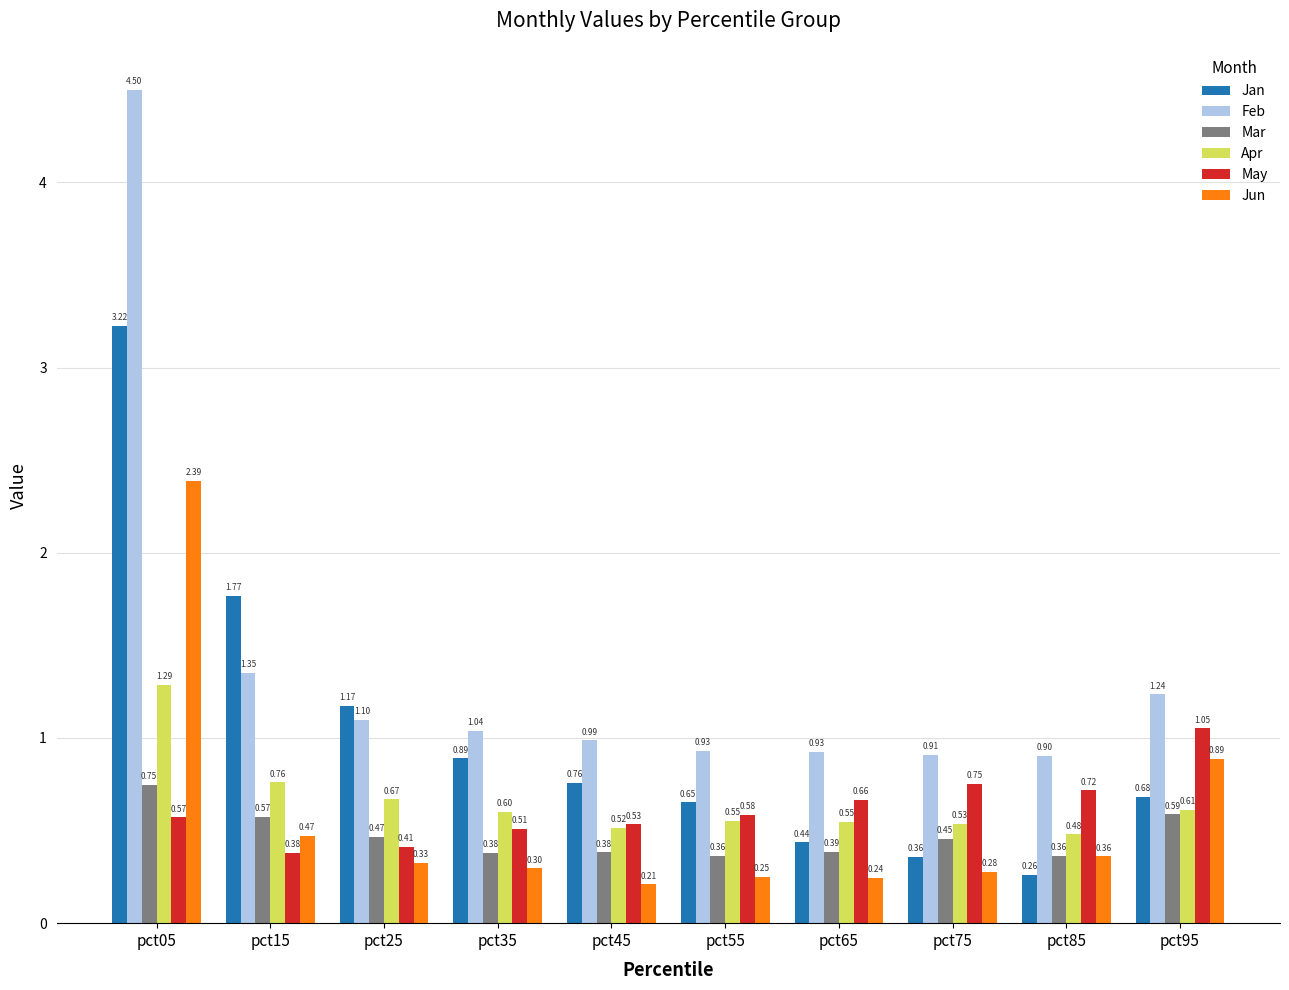

What is the sum of all Apr values?

6.6